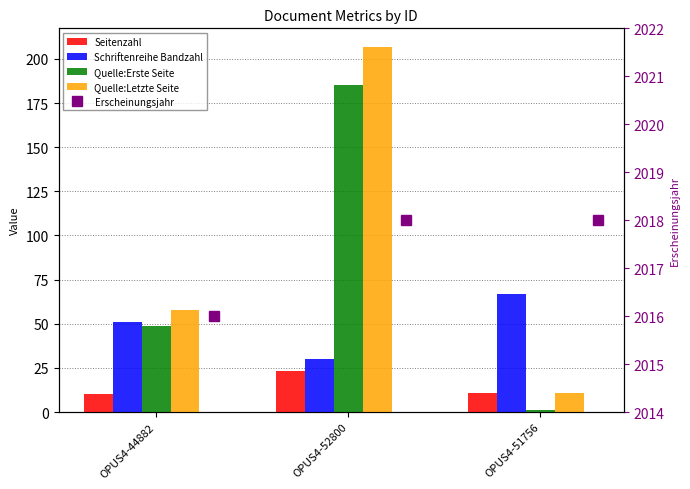

At OPUS4-51756, list the series in order from largest to smallest.

Erscheinungsjahr, Schriftenreihe Bandzahl, Seitenzahl, Quelle:Letzte Seite, Quelle:Erste Seite